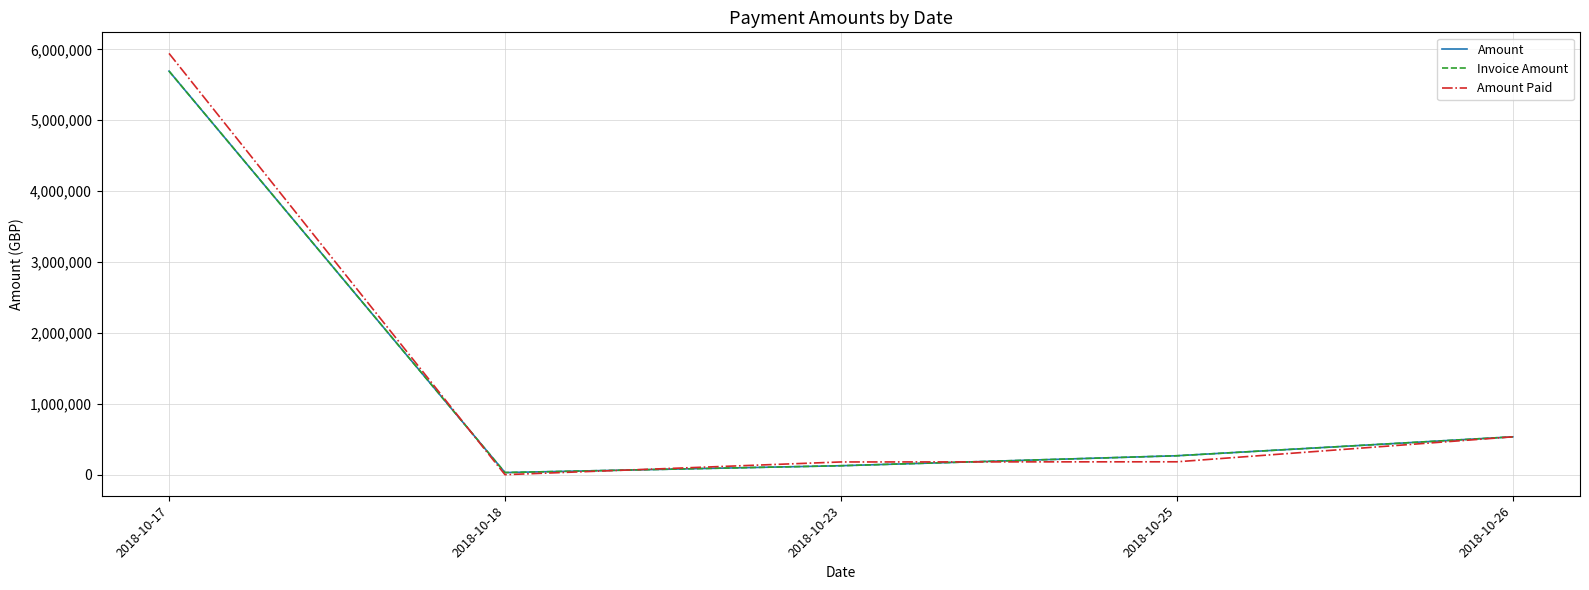

Reading left to right, what are all the values shown in this chart?

Amount: 2018-10-17=5692688.6	2018-10-18=30072.0	2018-10-23=126307.8	2018-10-25=267030.1	2018-10-26=534050.0
Invoice Amount: 2018-10-17=5692688.6	2018-10-18=30072.0	2018-10-23=126307.8	2018-10-25=267030.1	2018-10-26=534050.0
Amount Paid: 2018-10-17=5942341.0	2018-10-18=0.0	2018-10-23=179416.2	2018-10-25=181714.2	2018-10-26=534050.0